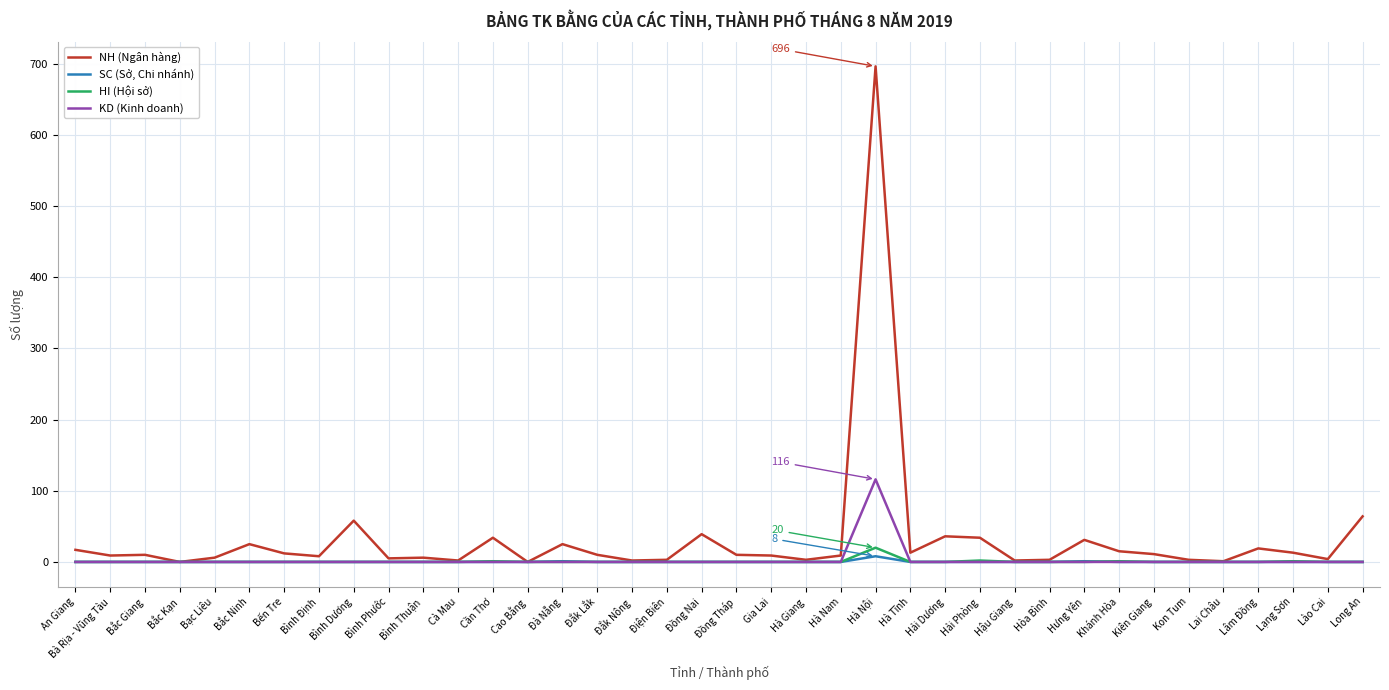

The value of SC (Sở, Chi nhánh) at Bắc Ninh is 0. True or false?

True